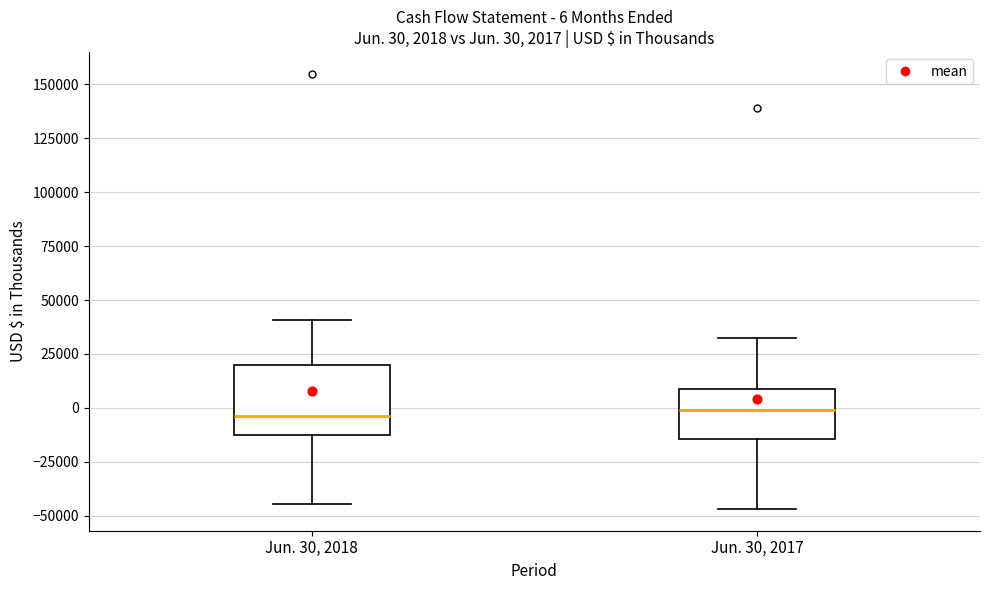

Comparing the boxes themselves (not the whiskers), which one is the tallest?

Jun. 30, 2018